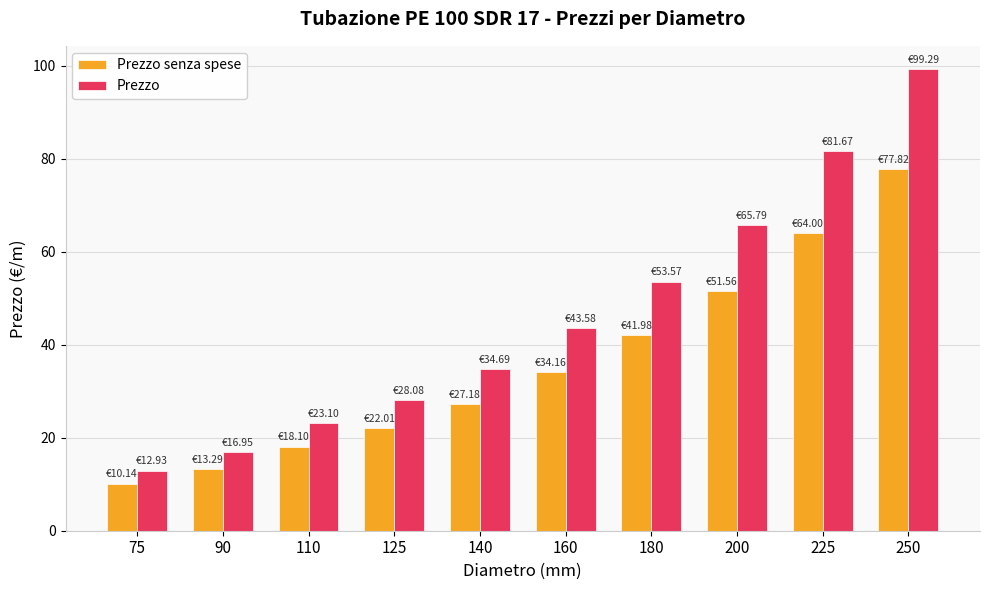

The value of Prezzo at 180 is 53.6. True or false?

True